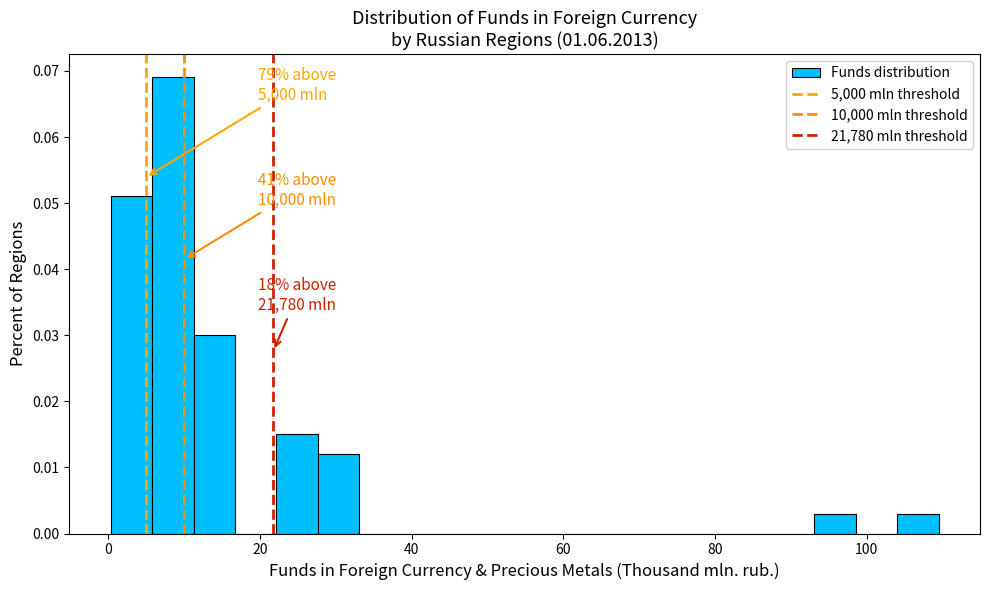

Around what value on the x-axis is the tallest bar? Give the approximate position of its centre, as read against the axis.

8